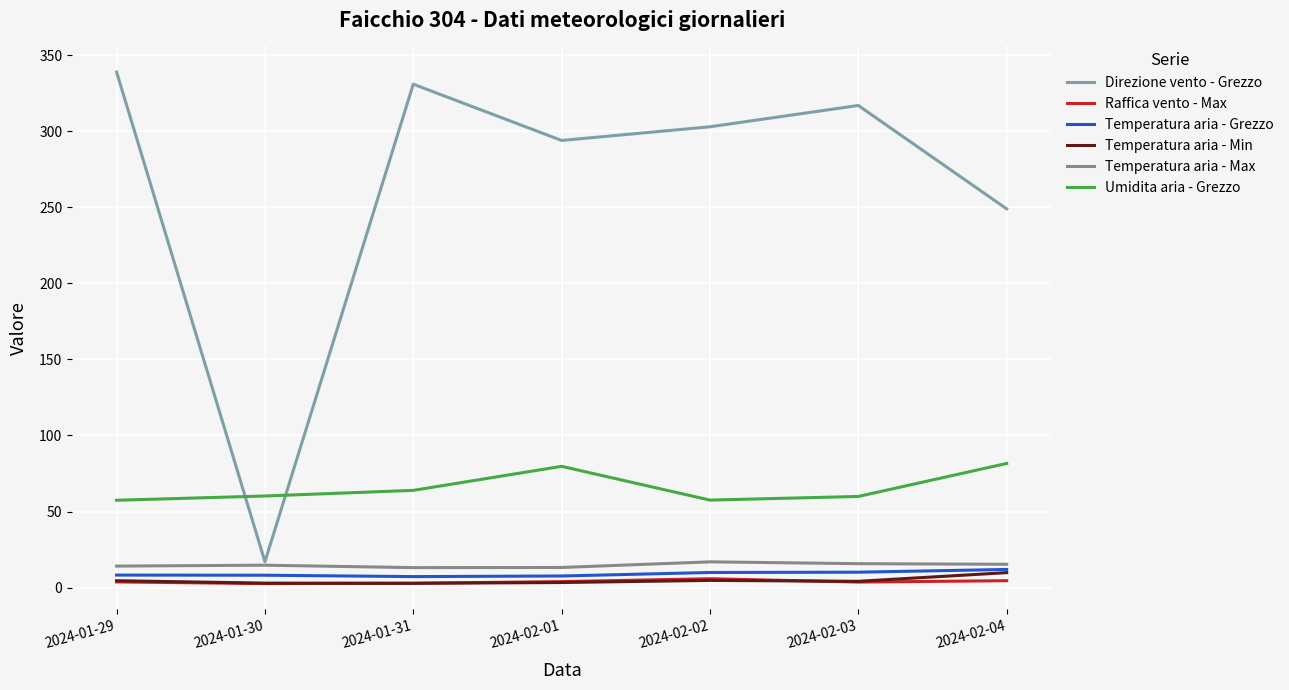

Rank the categories by Temperatura aria - Max value from highest to lowest.

2024-02-02, 2024-02-03, 2024-02-04, 2024-01-30, 2024-01-29, 2024-02-01, 2024-01-31